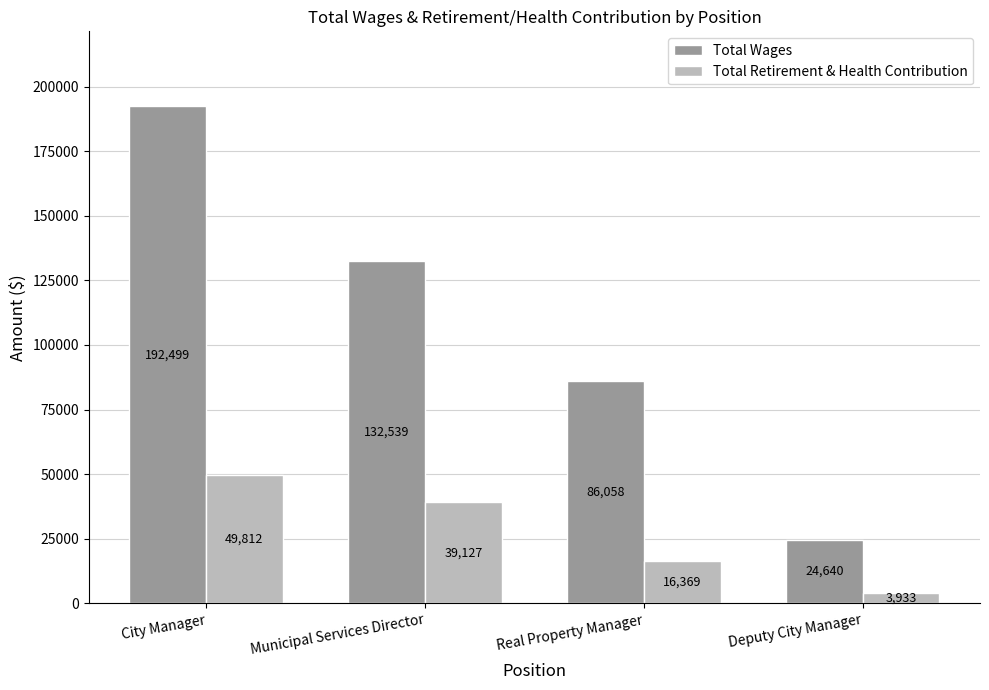

What is the label of the 4th bar from the right?

City Manager